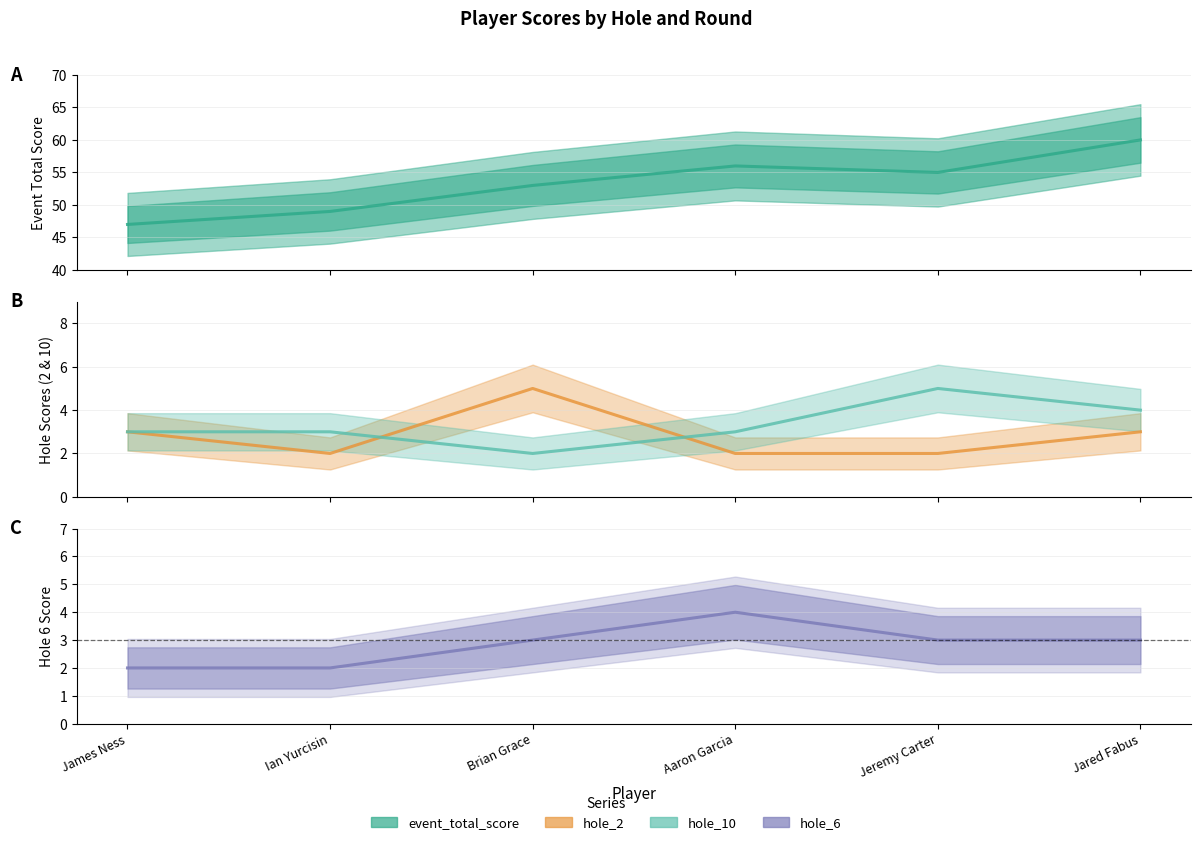

How many categories are shown in the chart?

6